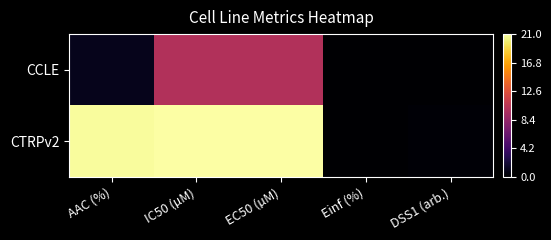

Which series has the largest total across all categories?

CTRPv2